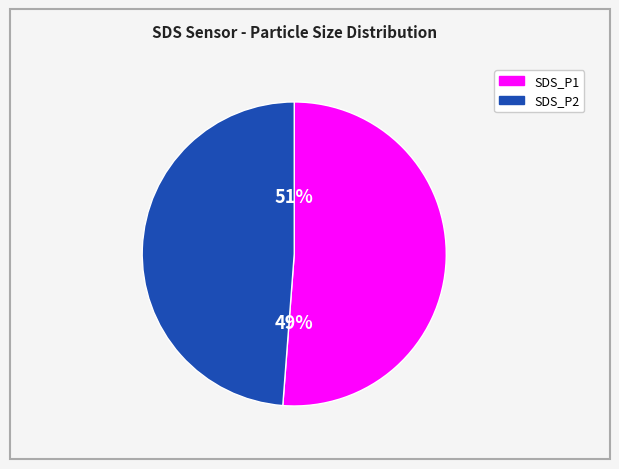

True or false: SDS_P1 accounts for 51% of the total.

True